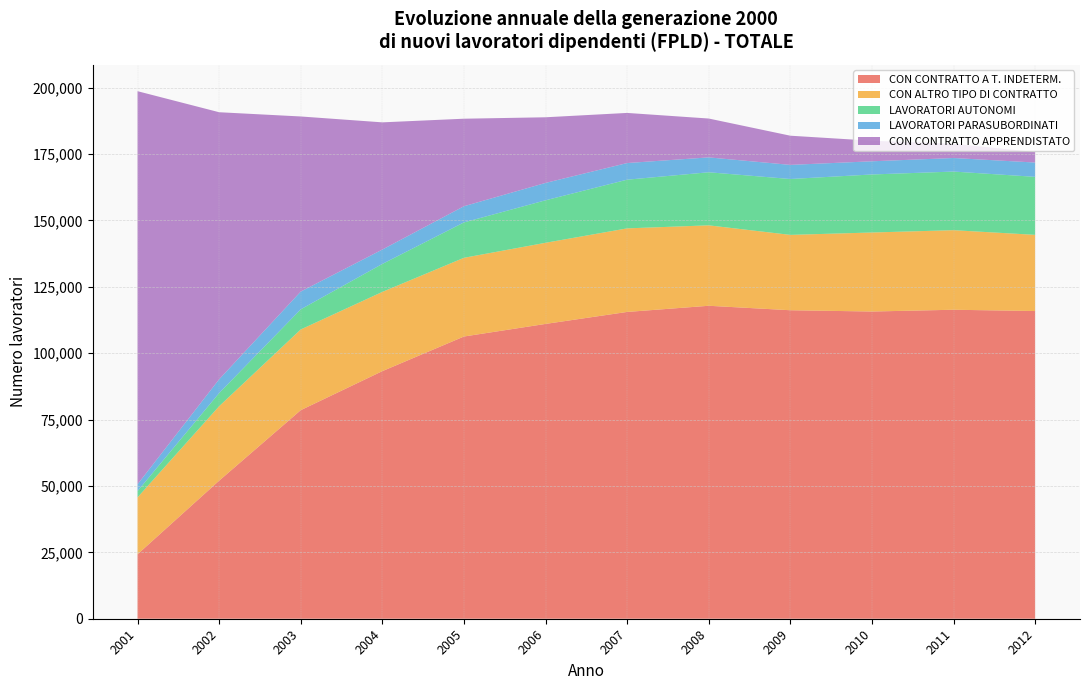

Reading left to right, transcribe all the data shown in this chart.

CON CONTRATTO A T. INDETERM.: 2001=24269	2002=51992	2003=78549	2004=93248	2005=106291	2006=111034	2007=115546	2008=117870	2009=116188	2010=115706	2011=116373	2012=115890
CON ALTRO TIPO DI CONTRATTO: 2001=21432	2002=28040	2003=30394	2004=29840	2005=29643	2006=30555	2007=31474	2008=30293	2009=28382	2010=29760	2011=29963	2012=28692
LAVORATORI AUTONOMI: 2001=2365	2002=4957	2003=7581	2004=10538	2005=13332	2006=16008	2007=18338	2008=19991	2009=21046	2010=21858	2011=22083	2012=21849
LAVORATORI PARASUBORDINATI: 2001=2577	2002=5177	2003=6687	2004=5412	2005=6091	2006=6538	2007=6265	2008=5599	2009=5315	2010=4959	2011=5098	2012=5386
CON CONTRATTO APPRENDISTATO: 2001=148045	2002=100598	2003=65956	2004=47913	2005=32965	2006=24727	2007=18878	2008=14638	2009=10991	2010=7741	2011=5390	2012=3955